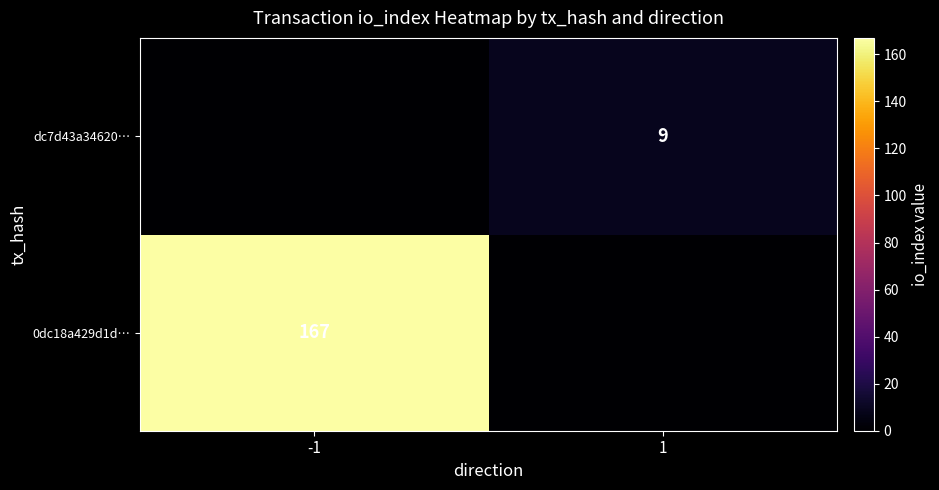

True or false: 0dc18a429d1d… has a value of 261 at -1.

False